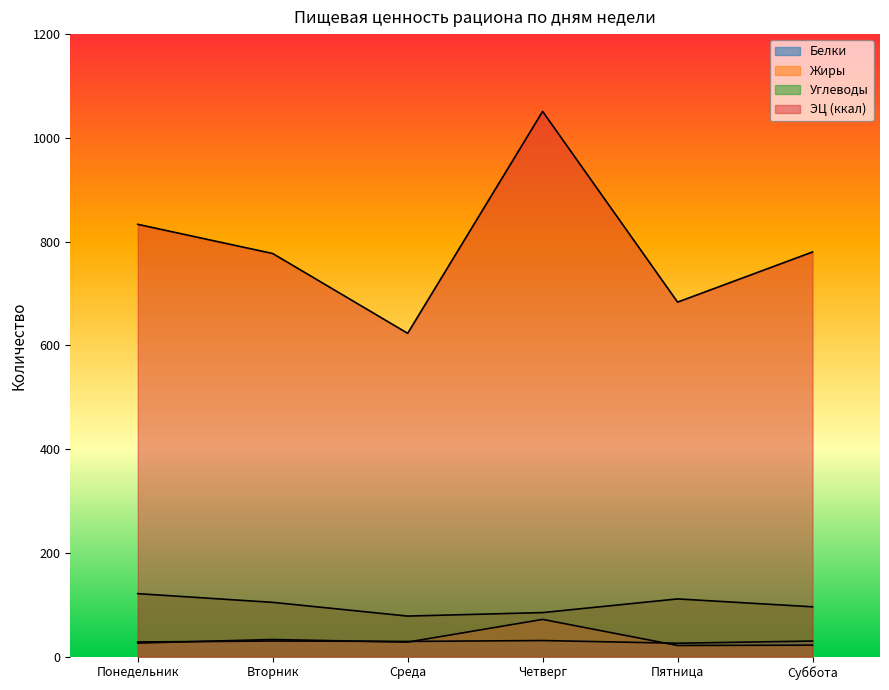

True or false: Углеводы has a value of 200.9 at Понедельник.

False